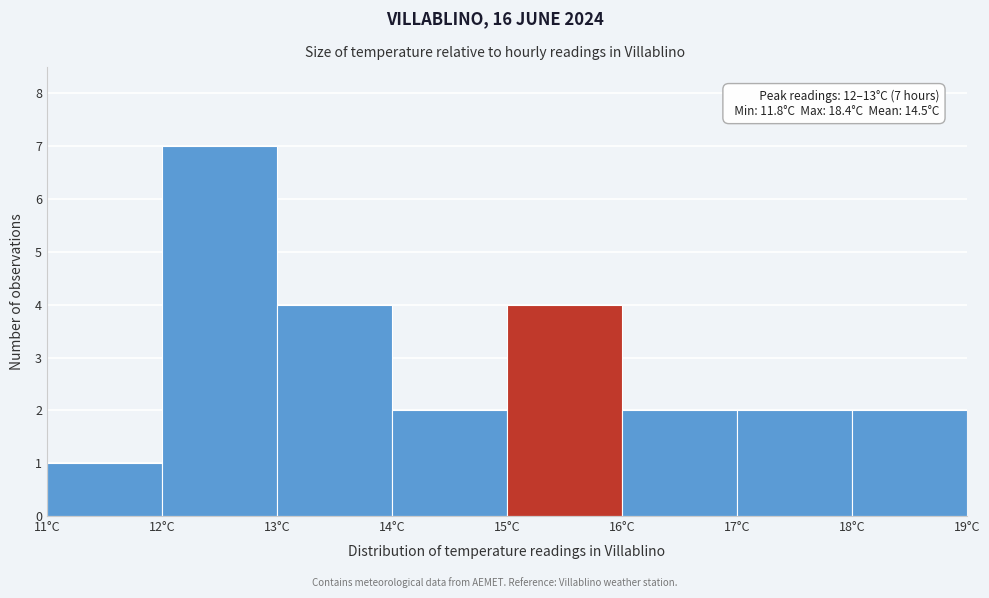

Which range on the x-axis has the tallest bar?

12 to 13